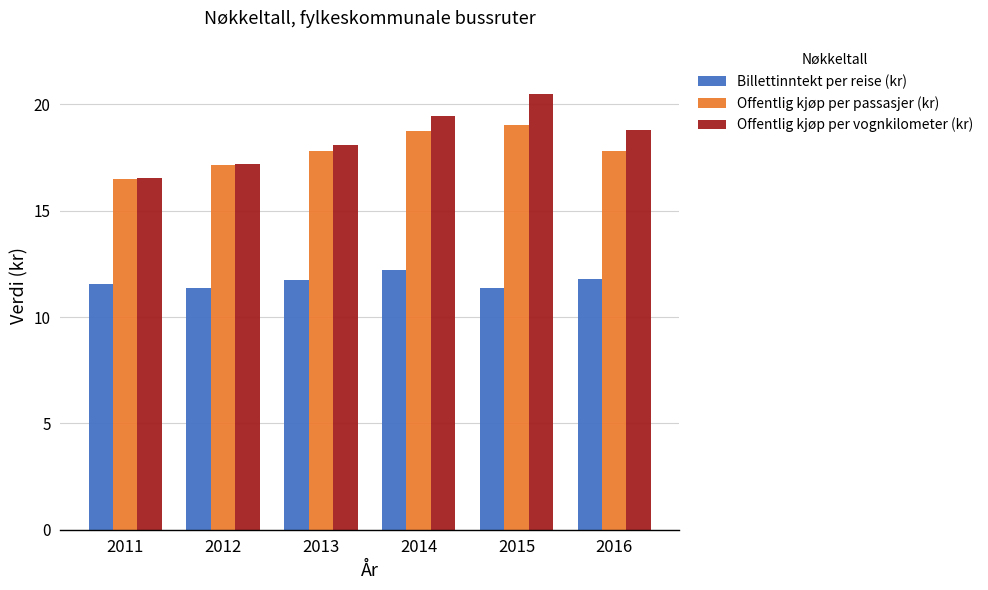

Is the value of Billettinntekt per reise (kr) at 2016 greater than the value of Offentlig kjøp per vognkilometer (kr) at 2013?

No